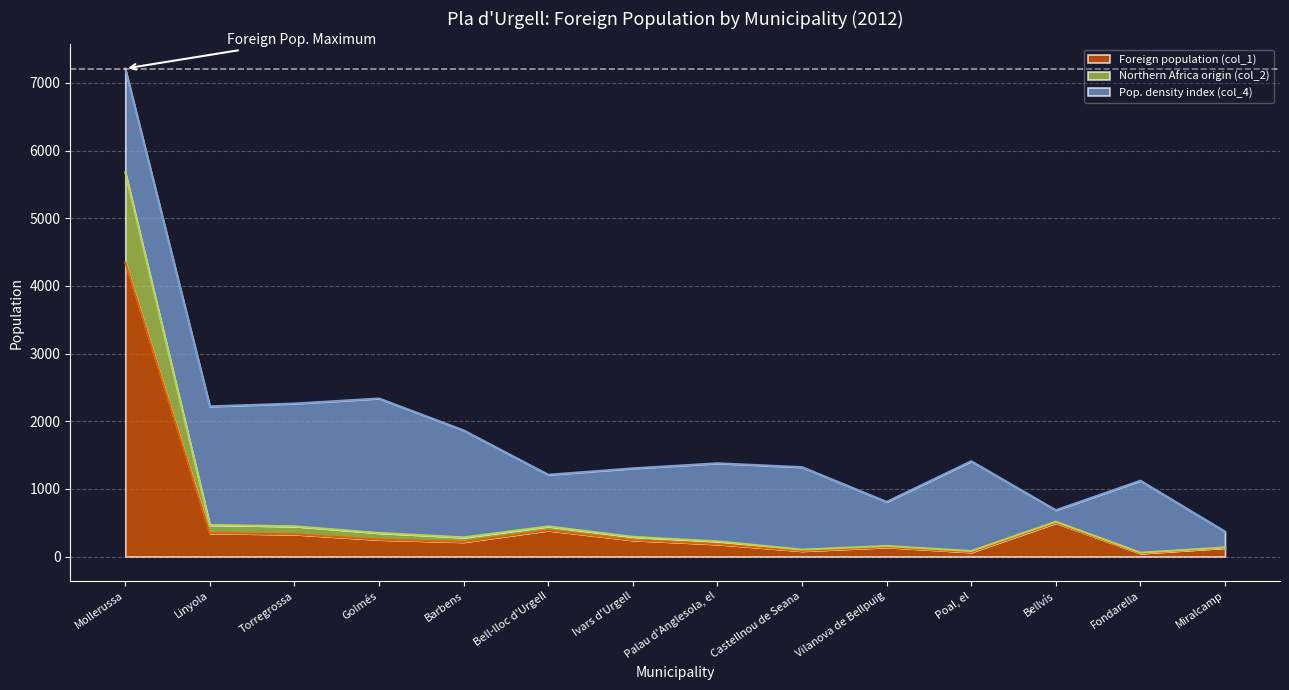

What is the value of the Foreign population (col_1) point at the 10th from the left?

138